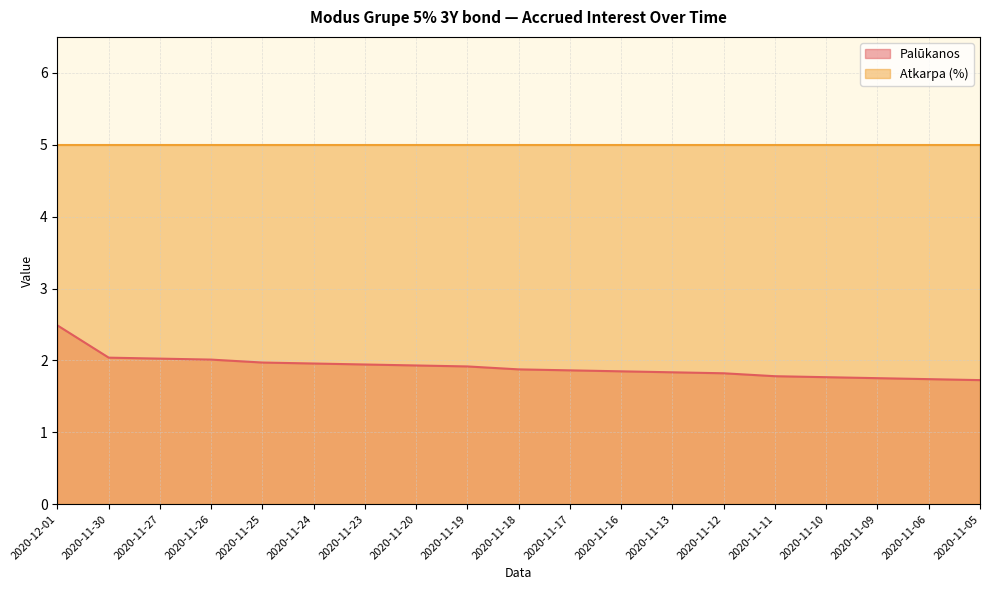

The value at 2020-11-24 is 2.0. True or false?

True